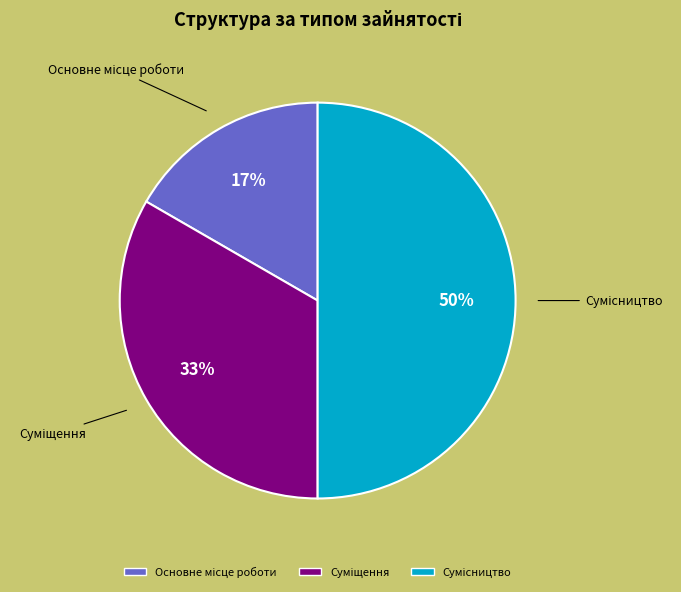

Count the number of slices in the pie.

3